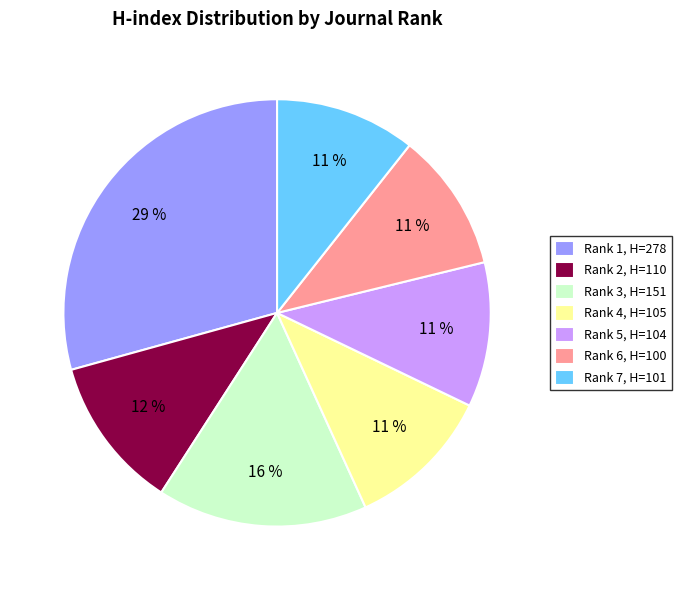

True or false: Rank 4, H=105 accounts for 11% of the total.

True